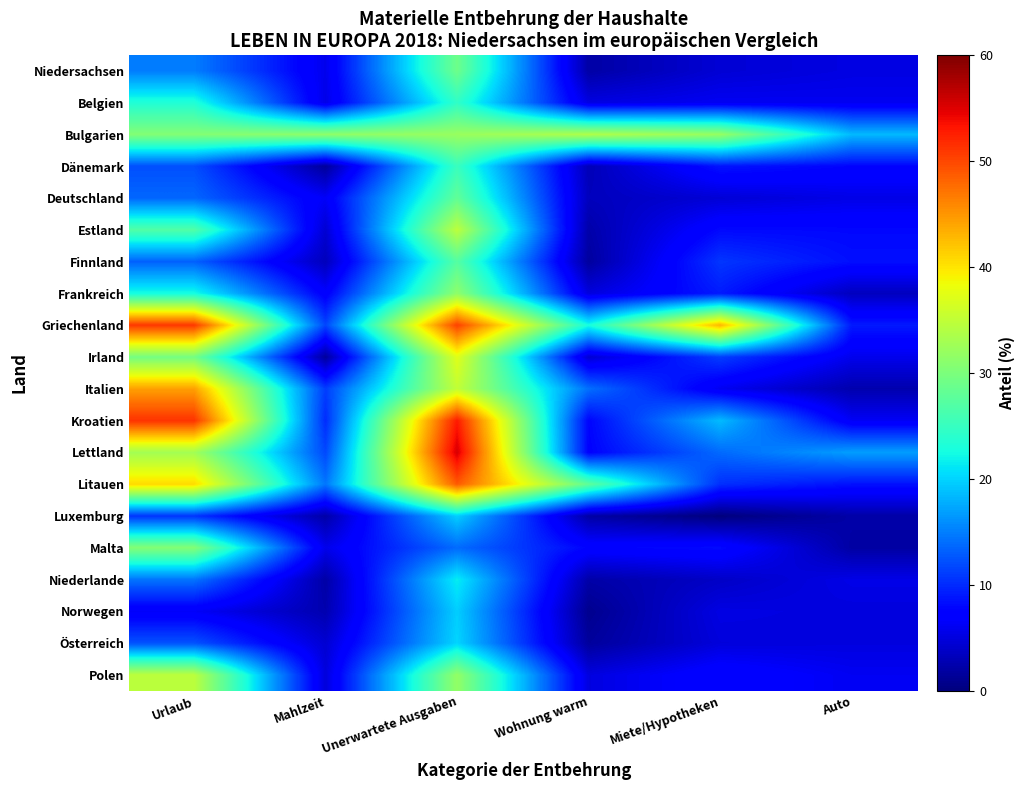

Reading left to right, list all the values displayed in this chart.

Niedersachsen: Urlaub=14.9	Mahlzeit=5.7	Unerwartete Ausgaben=29.0	Wohnung warm=2.1	Miete/Hypotheken=4.5	Auto=5.2
Belgien: Urlaub=23.4	Mahlzeit=5.5	Unerwartete Ausgaben=24.5	Wohnung warm=5.2	Miete/Hypotheken=6.1	Auto=6.0
Bulgarien: Urlaub=30.5	Mahlzeit=31.4	Unerwartete Ausgaben=32.1	Wohnung warm=33.7	Miete/Hypotheken=31.9	Auto=18.5
Dänemark: Urlaub=12.2	Mahlzeit=1.5	Unerwartete Ausgaben=25.2	Wohnung warm=3.0	Miete/Hypotheken=8.7	Auto=7.7
Deutschland: Urlaub=13.6	Mahlzeit=6.4	Unerwartete Ausgaben=28.1	Wohnung warm=3.3	Miete/Hypotheken=4.6	Auto=5.5
Estland: Urlaub=26.9	Mahlzeit=4.4	Unerwartete Ausgaben=34.7	Wohnung warm=2.3	Miete/Hypotheken=8.0	Auto=7.9
Finnland: Urlaub=13.3	Mahlzeit=3.2	Unerwartete Ausgaben=27.2	Wohnung warm=1.7	Miete/Hypotheken=10.7	Auto=8.4
Frankreich: Urlaub=22.6	Mahlzeit=6.9	Unerwartete Ausgaben=31.4	Wohnung warm=5.0	Miete/Hypotheken=9.1	Auto=3.4
Griechenland: Urlaub=51.0	Mahlzeit=11.6	Unerwartete Ausgaben=50.4	Wohnung warm=22.7	Miete/Hypotheken=43.0	Auto=9.0
Irland: Urlaub=29.5	Mahlzeit=1.6	Unerwartete Ausgaben=37.3	Wohnung warm=4.4	Miete/Hypotheken=11.2	Auto=5.8
Italien: Urlaub=44.4	Mahlzeit=11.1	Unerwartete Ausgaben=35.1	Wohnung warm=14.1	Miete/Hypotheken=6.0	Auto=2.5
Kroatien: Urlaub=51.3	Mahlzeit=10.1	Unerwartete Ausgaben=52.9	Wohnung warm=7.7	Miete/Hypotheken=18.6	Auto=6.3
Lettland: Urlaub=32.8	Mahlzeit=11.8	Unerwartete Ausgaben=55.3	Wohnung warm=7.5	Miete/Hypotheken=13.8	Auto=16.9
Litauen: Urlaub=40.7	Mahlzeit=14.5	Unerwartete Ausgaben=48.8	Wohnung warm=27.9	Miete/Hypotheken=10.3	Auto=8.5
Luxemburg: Urlaub=10.6	Mahlzeit=2.2	Unerwartete Ausgaben=19.7	Wohnung warm=2.1	Miete/Hypotheken=0.0	Auto=2.2
Malta: Urlaub=30.6	Mahlzeit=5.7	Unerwartete Ausgaben=13.9	Wohnung warm=7.6	Miete/Hypotheken=8.1	Auto=2.0
Niederlande: Urlaub=14.4	Mahlzeit=2.1	Unerwartete Ausgaben=21.5	Wohnung warm=2.2	Miete/Hypotheken=3.8	Auto=5.5
Norwegen: Urlaub=6.4	Mahlzeit=2.6	Unerwartete Ausgaben=19.7	Wohnung warm=0.9	Miete/Hypotheken=5.3	Auto=5.0
Österreich: Urlaub=12.4	Mahlzeit=4.4	Unerwartete Ausgaben=20.1	Wohnung warm=1.6	Miete/Hypotheken=4.9	Auto=5.1
Polen: Urlaub=34.6	Mahlzeit=4.9	Unerwartete Ausgaben=31.7	Wohnung warm=5.1	Miete/Hypotheken=7.7	Auto=6.1